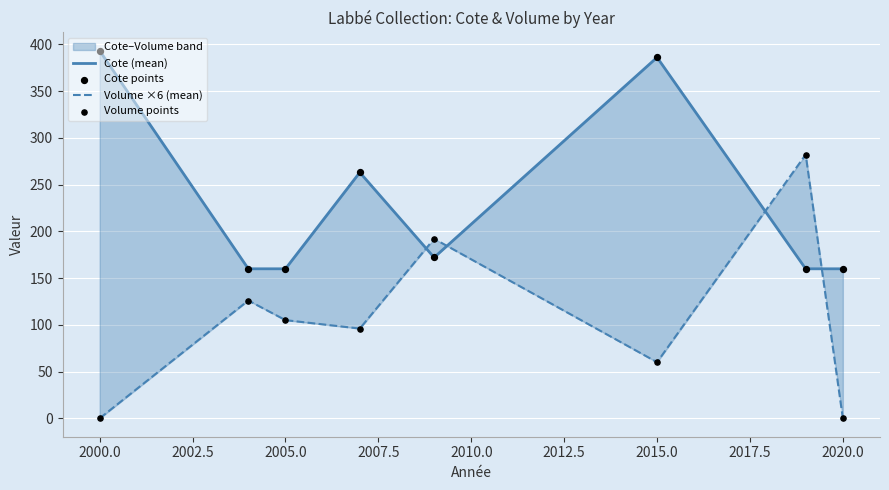

Is the value of Cote points at 2000.0 greater than the value of Volume ×6 (mean) at 2010.0?

Yes